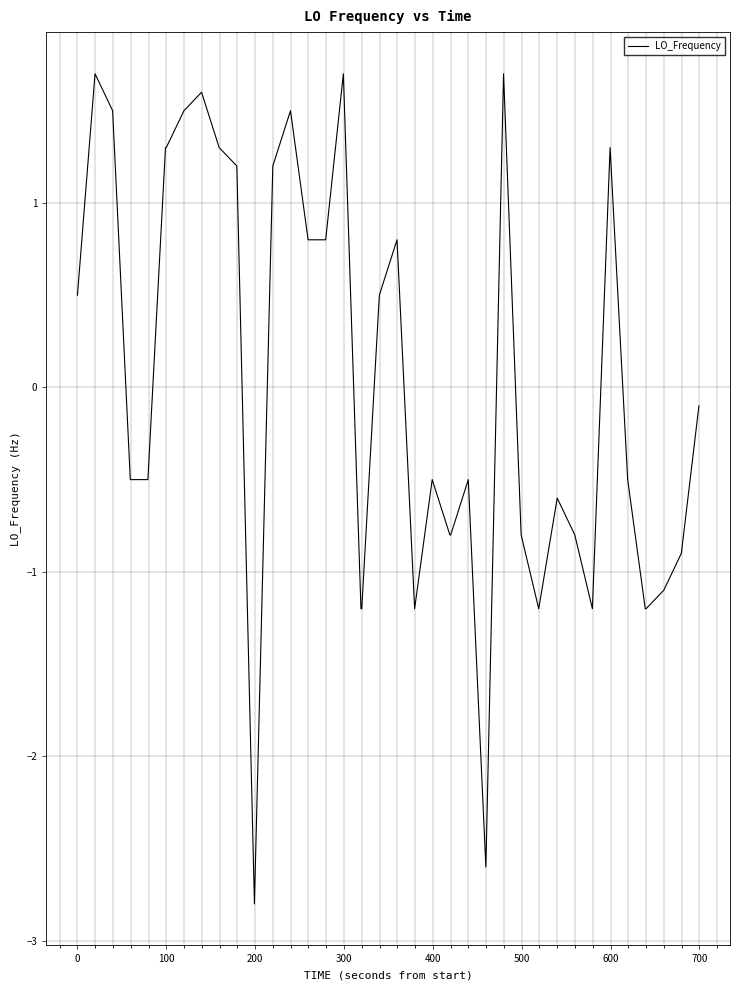

Does the chart display data point markers on the line(s)?

No